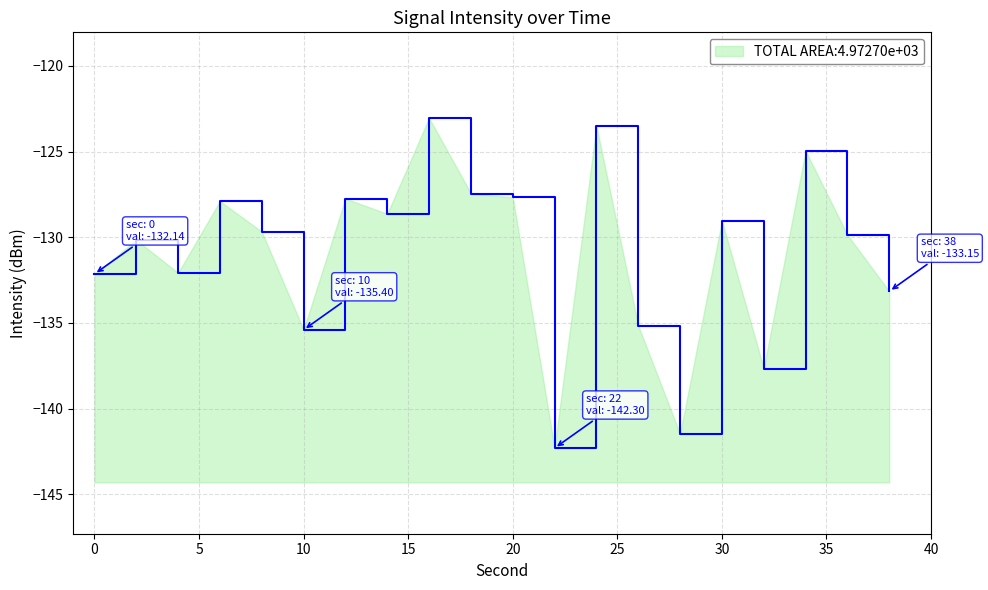

What is the difference between the second highest and minimum values?

18.8